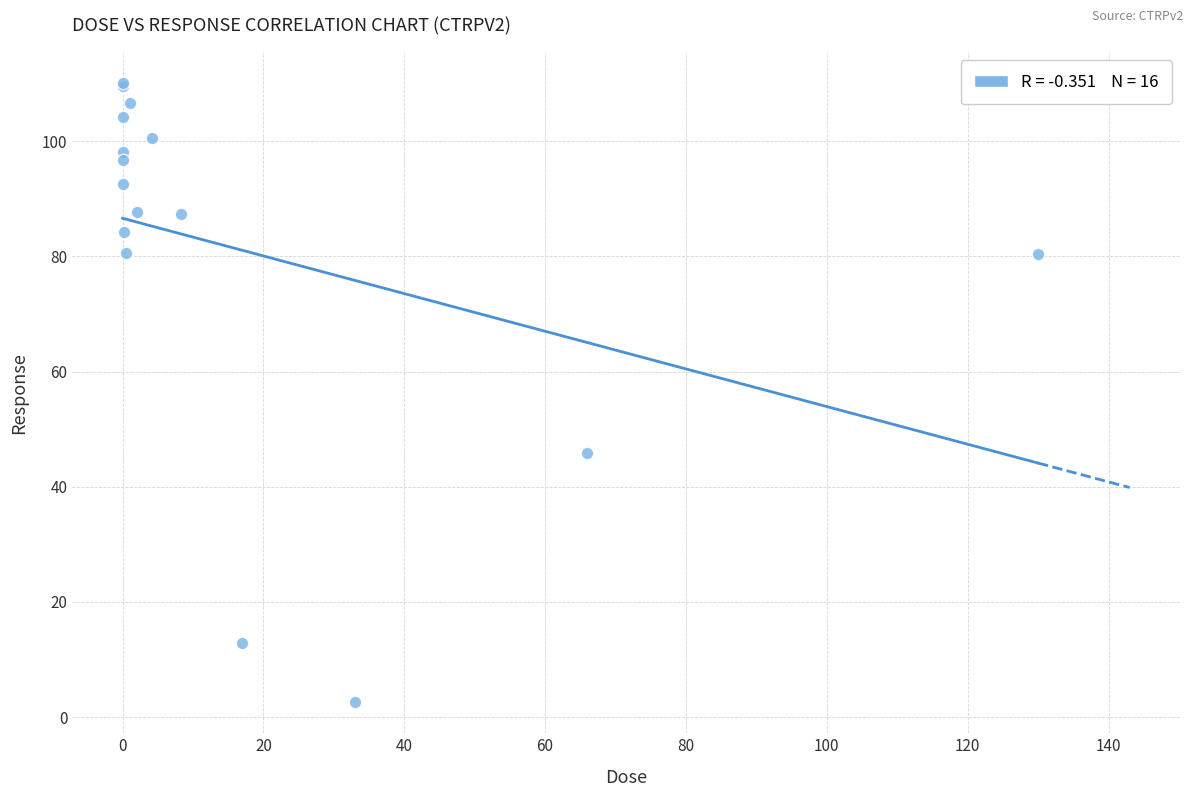

What Y value in the scatter plot is closest to 56?

45.9